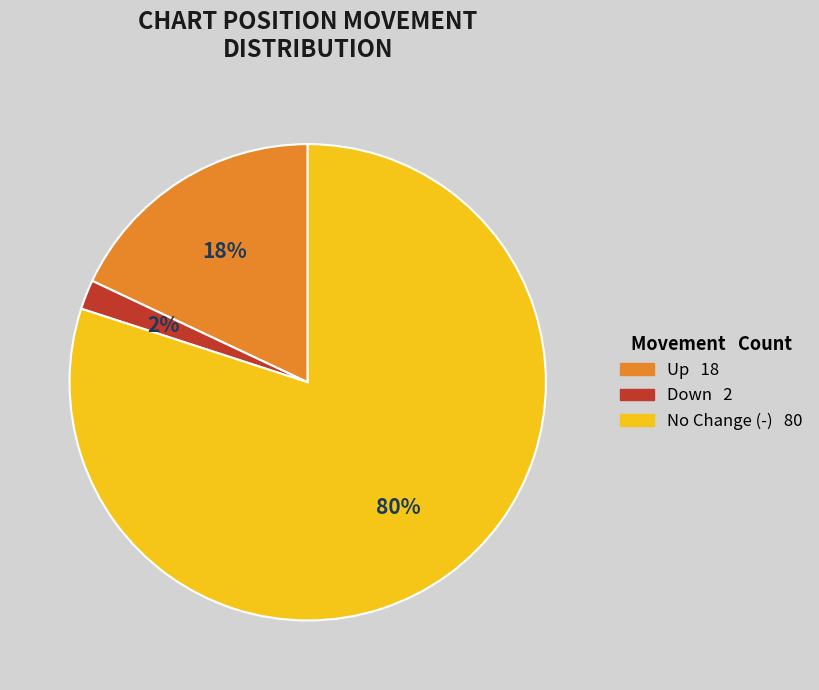

Is there a majority slice in this chart?

Yes